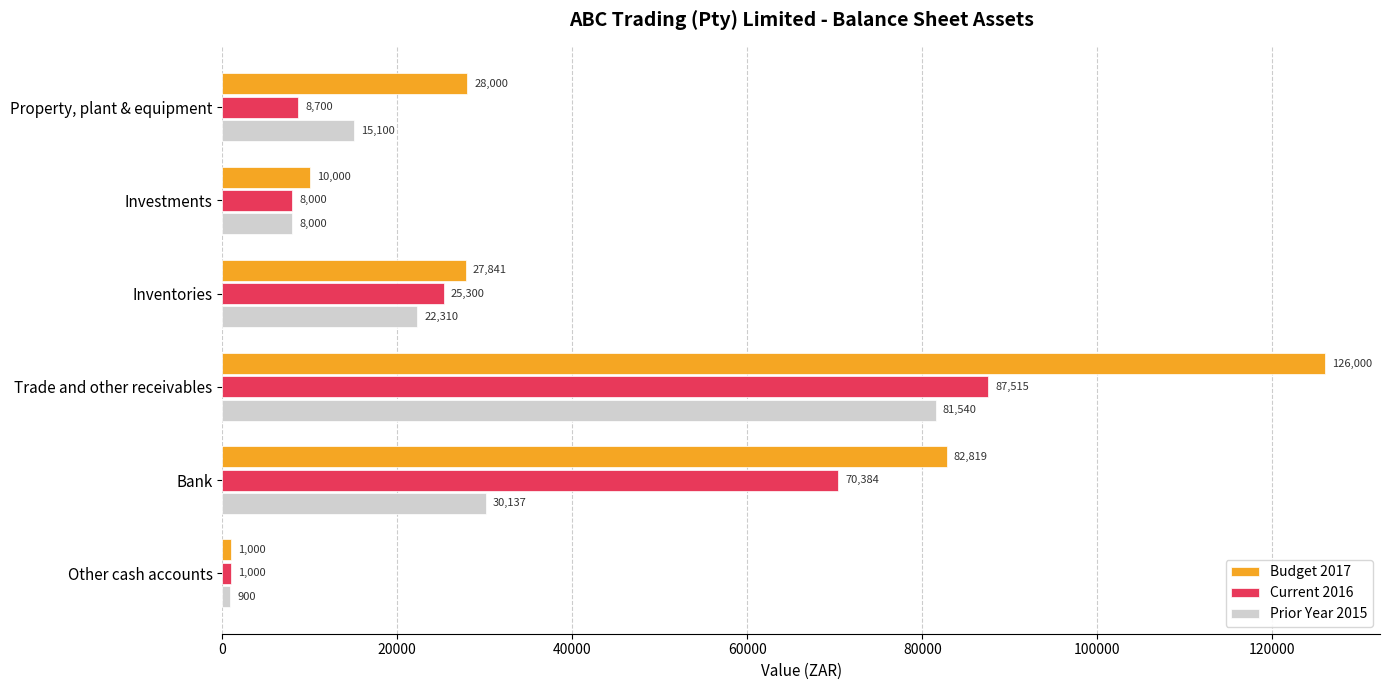

What are all the series names shown in the legend?

Budget 2017, Current 2016, Prior Year 2015